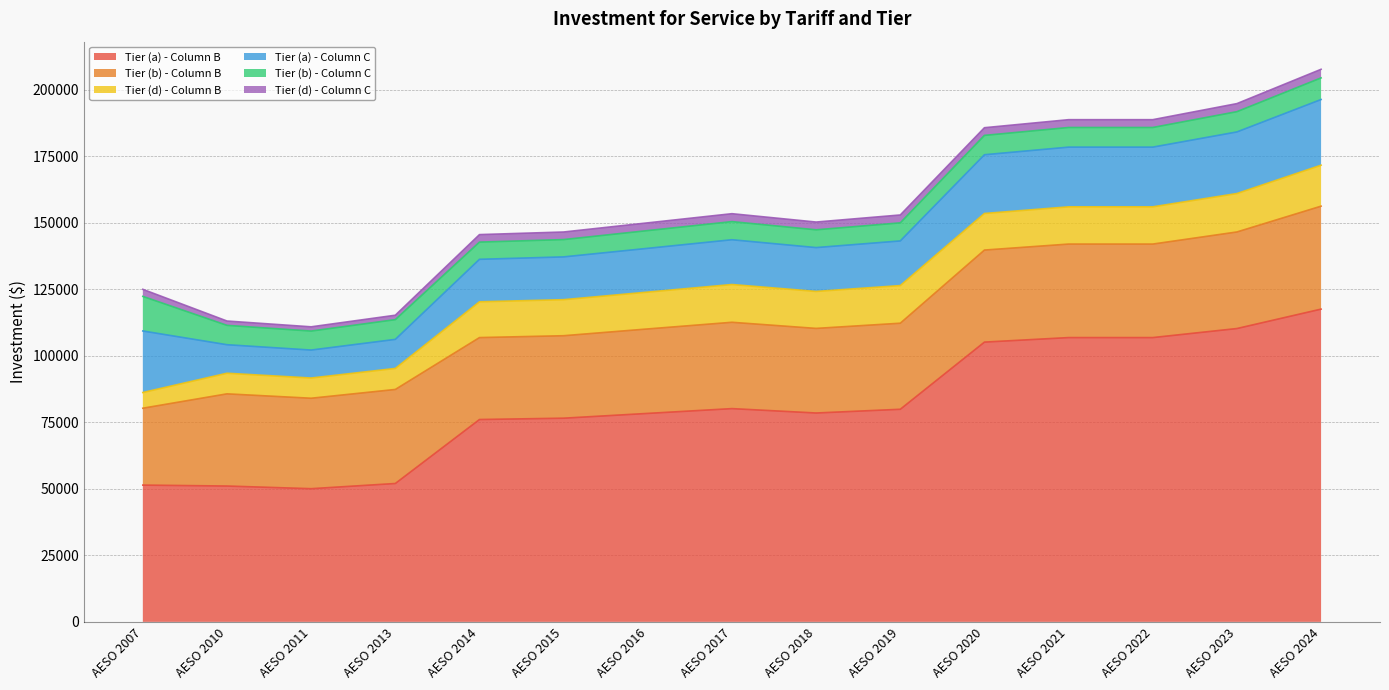

Reading left to right, list all the values displayed in this chart.

Tier (a) - Column B: AESO 2007=51400	AESO 2010=51050	AESO 2011=50050	AESO 2013=52000	AESO 2014=76050	AESO 2015=76550	AESO 2016=78350	AESO 2017=80150	AESO 2018=78500	AESO 2019=79900	AESO 2020=105150	AESO 2021=106850	AESO 2022=106850	AESO 2023=110250	AESO 2024=117550
Tier (b) - Column B: AESO 2007=28900	AESO 2010=34650	AESO 2011=34000	AESO 2013=35350	AESO 2014=30800	AESO 2015=31000	AESO 2016=31750	AESO 2017=32450	AESO 2018=31800	AESO 2019=32350	AESO 2020=34600	AESO 2021=35150	AESO 2022=35150	AESO 2023=36300	AESO 2024=38700
Tier (d) - Column B: AESO 2007=5900	AESO 2010=7750	AESO 2011=7600	AESO 2013=7900	AESO 2014=13450	AESO 2015=13550	AESO 2016=13850	AESO 2017=14200	AESO 2018=13900	AESO 2019=14150	AESO 2020=13750	AESO 2021=14000	AESO 2022=14000	AESO 2023=14450	AESO 2024=15400
Tier (a) - Column C: AESO 2007=23130	AESO 2010=10720	AESO 2011=10510	AESO 2013=10920	AESO 2014=15970	AESO 2015=16080	AESO 2016=16450	AESO 2017=16830	AESO 2018=16480	AESO 2019=16780	AESO 2020=22080	AESO 2021=22440	AESO 2022=22440	AESO 2023=23150	AESO 2024=24690
Tier (b) - Column C: AESO 2007=13005	AESO 2010=7275	AESO 2011=7140	AESO 2013=7425	AESO 2014=6470	AESO 2015=6510	AESO 2016=6670	AESO 2017=6810	AESO 2018=6680	AESO 2019=6790	AESO 2020=7270	AESO 2021=7380	AESO 2022=7380	AESO 2023=7620	AESO 2024=8130
Tier (d) - Column C: AESO 2007=2655	AESO 2010=1630	AESO 2011=1595	AESO 2013=1660	AESO 2014=2820	AESO 2015=2850	AESO 2016=2910	AESO 2017=2980	AESO 2018=2920	AESO 2019=2970	AESO 2020=2890	AESO 2021=2940	AESO 2022=2940	AESO 2023=3030	AESO 2024=3230